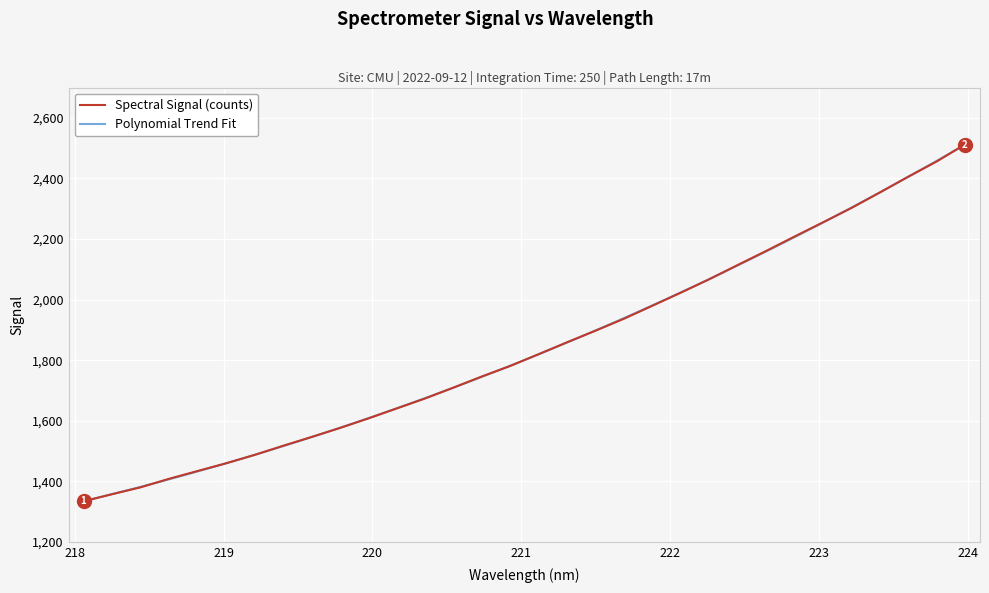

Reading left to right, extract all data points from this chart.

1334.5	1357.9	1380.5	1408.6	1434.3	1459.7	1487.3	1517.4	1546.4	1576.2	1607.7	1640.8	1673.7	1709.6	1746.4	1781.3	1820.0	1859.4	1897.6	1936.9	1979.9	2023.0	2067.2	2114.2	2160.5	2208.1	2254.9	2302.2	2353.2	2405.3	2455.4	2511.9